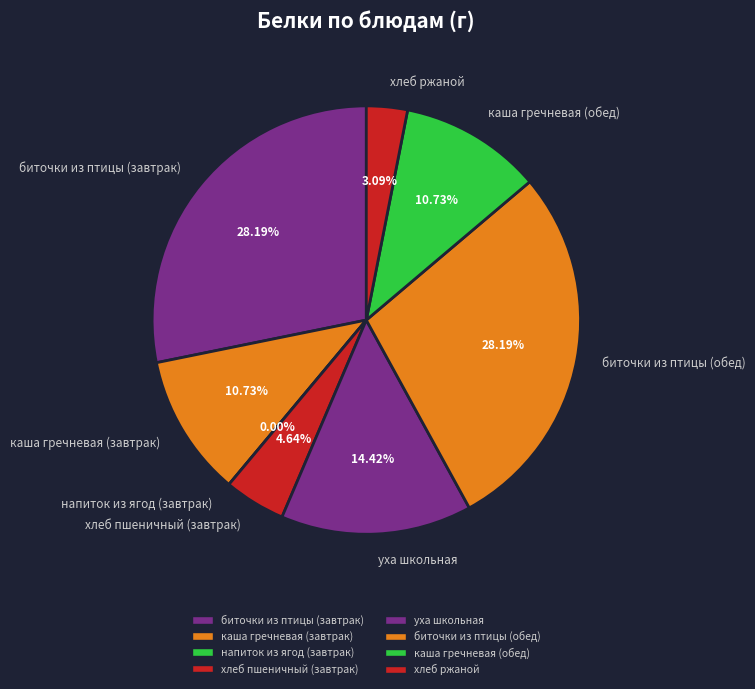

Is it true that биточки из птицы (обед) is 28% of the pie?

True